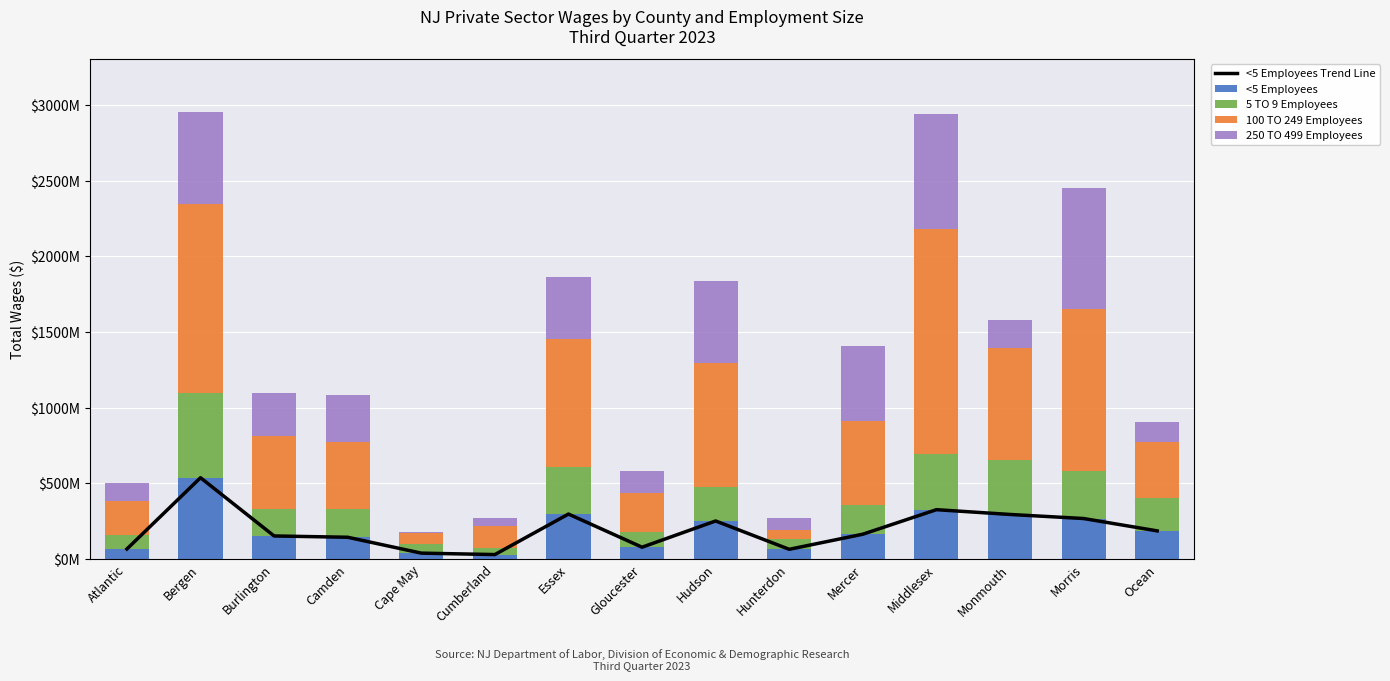

At which label does 250 TO 499 Employees first exceed 289424945?

Bergen